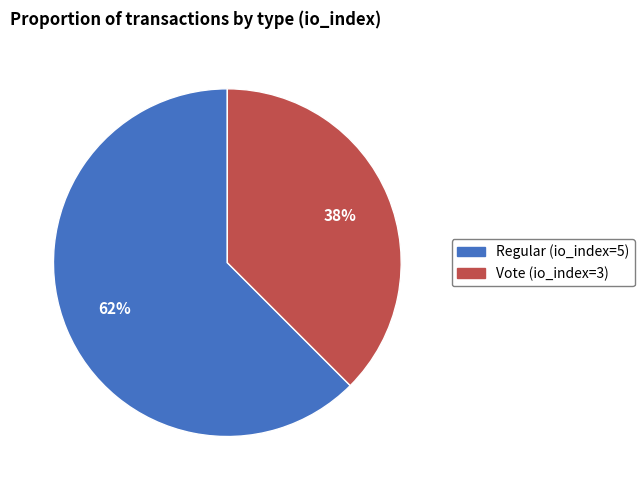

Which slice represents more than half of the pie?

Regular (io_index=5)